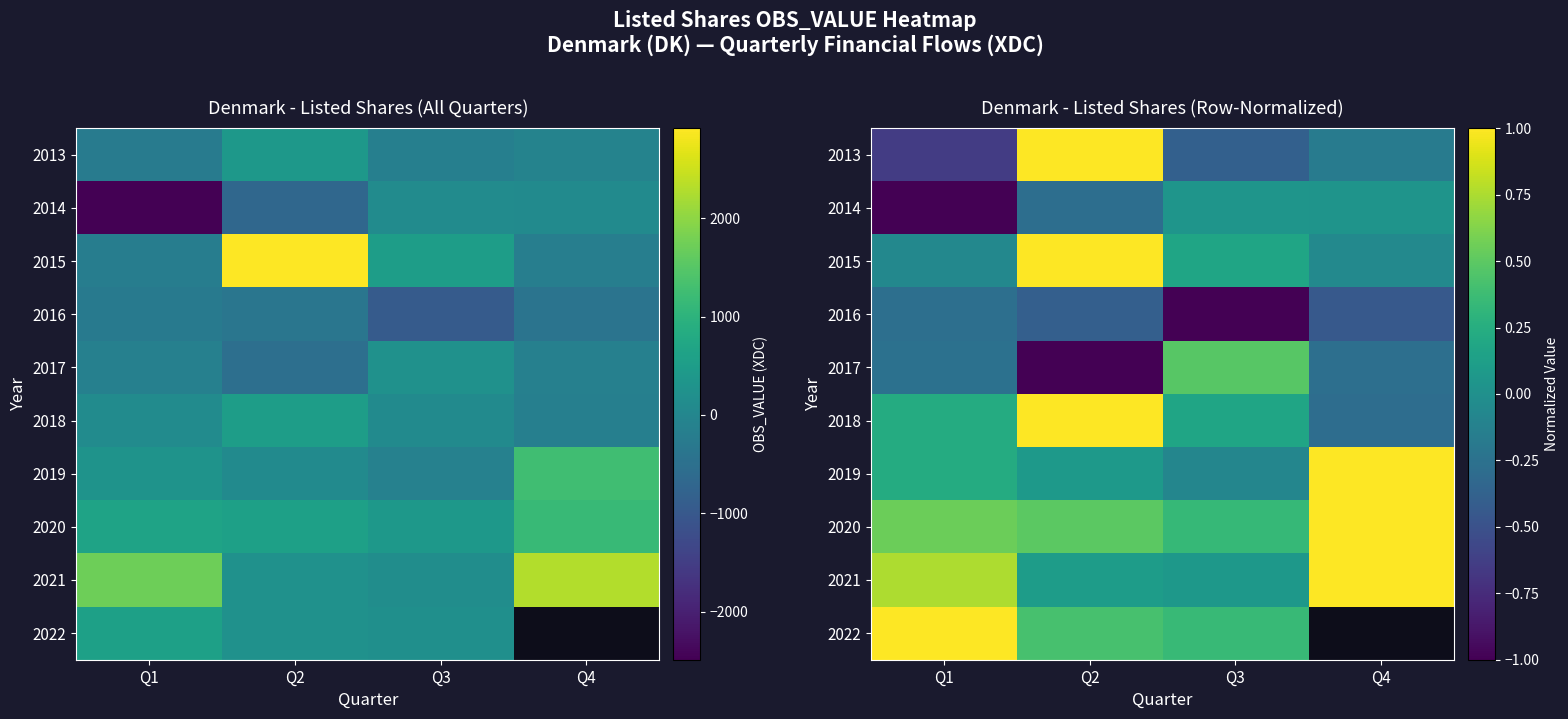

Which category has the lowest value across all series?

Q1